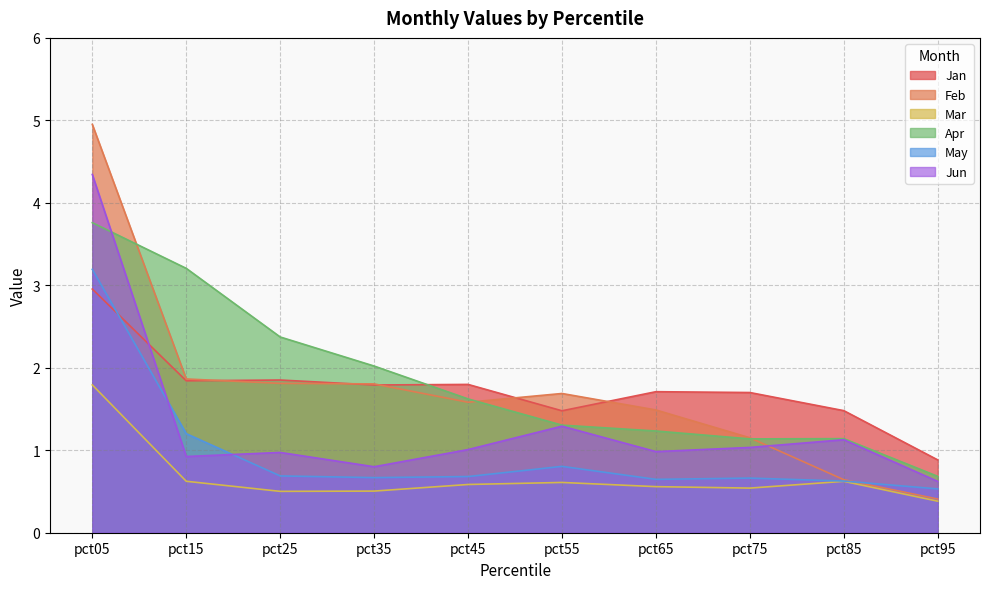

How many lines are shown in the chart?

6